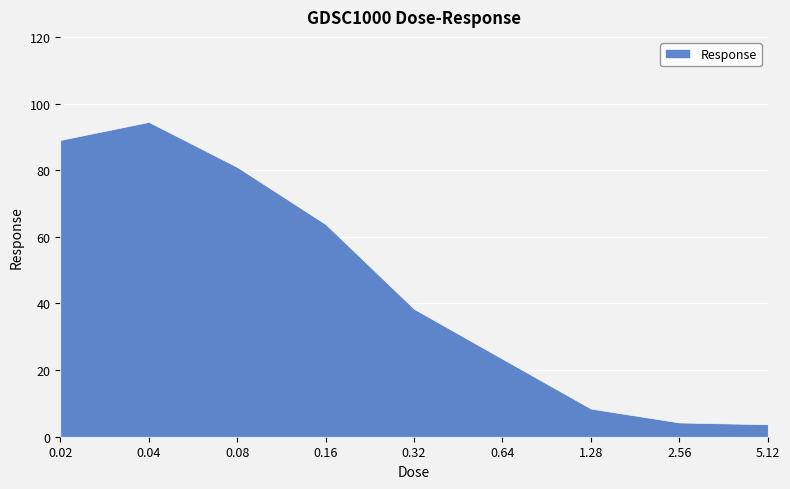

Approximately how many times larger is the value at 2.56 compared to 5.12?

1.1